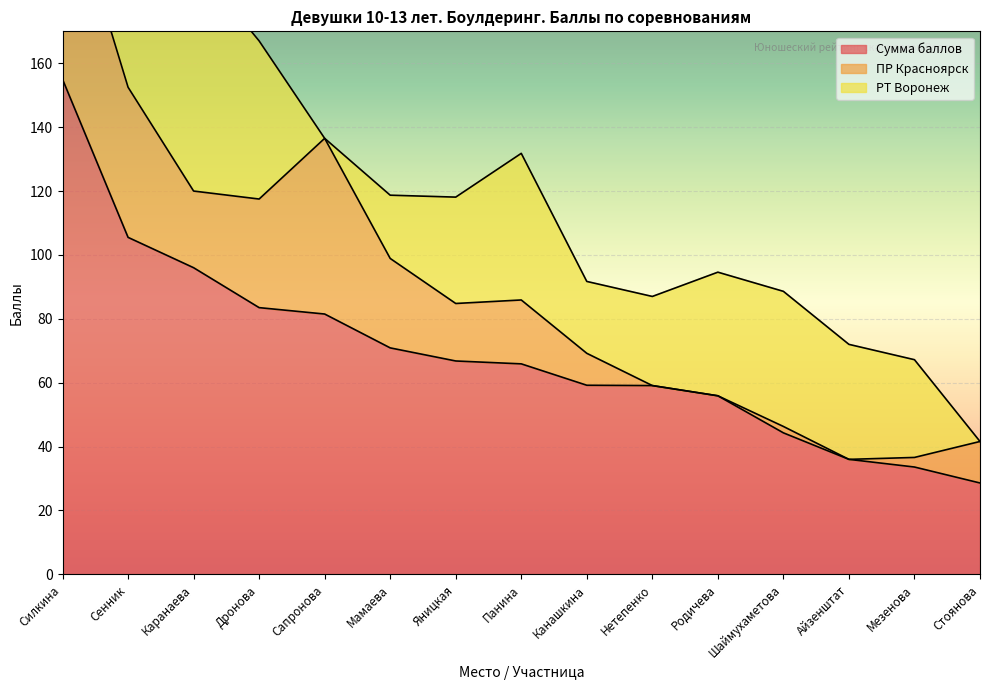

Reading left to right, transcribe all the data shown in this chart.

Сумма баллов: 155.0	105.5	96.0	83.5	81.5	70.9	66.8	65.9	59.2	59.1	55.9	44.3	36.0	33.6	28.6
ПР Красноярск: 65.0	47.0	24.0	34.0	55.0	28.0	18.0	20.0	10.0	0.0	0.0	2.0	0.0	3.0	13.0
РТ Воронеж: 90.0	58.5	72.0	49.5	0.0	19.8	33.3	45.9	22.5	27.9	38.7	42.3	36.0	30.6	0.0